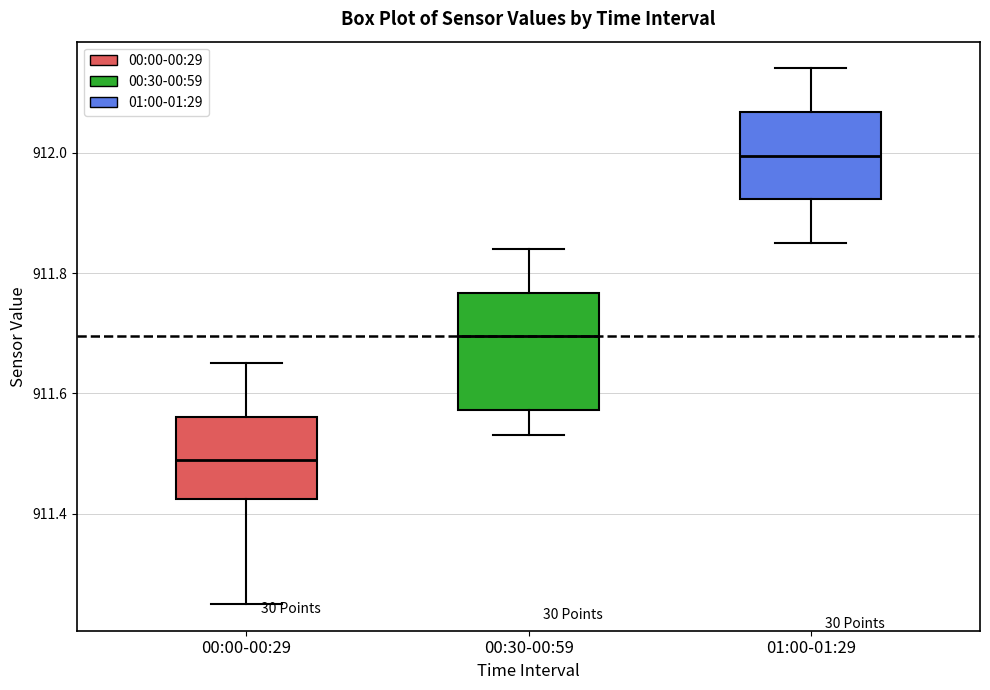

Reading left to right, read every box against the y-axis: the position of its median line, the range the box covers, and the ends of its whiskers. The values are not printed on the chart, so give them approximately, as read against the axis.

00:00-00:29: median 911.50, box 911.42 to 911.56, whiskers 911.26 to 911.66
00:30-00:59: median 911.70, box 911.58 to 911.76, whiskers 911.54 to 911.84
01:00-01:29: median 912.00, box 911.92 to 912.06, whiskers 911.86 to 912.14